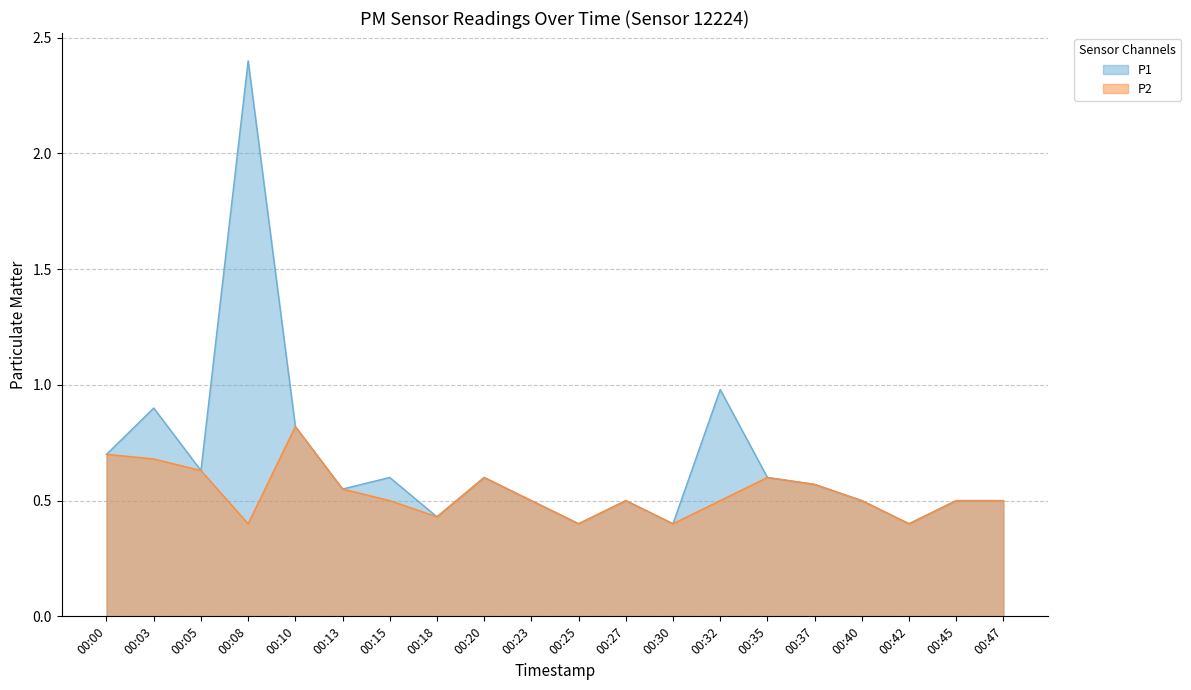

Reading left to right, list all the values displayed in this chart.

P1: 0.7	0.9	0.6	2.4	0.8	0.6	0.6	0.4	0.6	0.5	0.4	0.5	0.4	1.0	0.6	0.6	0.5	0.4	0.5	0.5
P2: 0.7	0.7	0.6	0.4	0.8	0.6	0.5	0.4	0.6	0.5	0.4	0.5	0.4	0.5	0.6	0.6	0.5	0.4	0.5	0.5